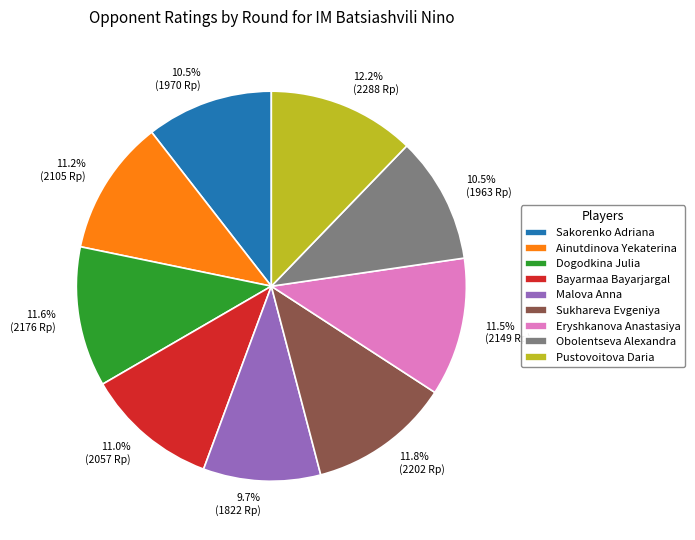

How much of the chart is everything except Sukhareva Evgeniya?

88.2%